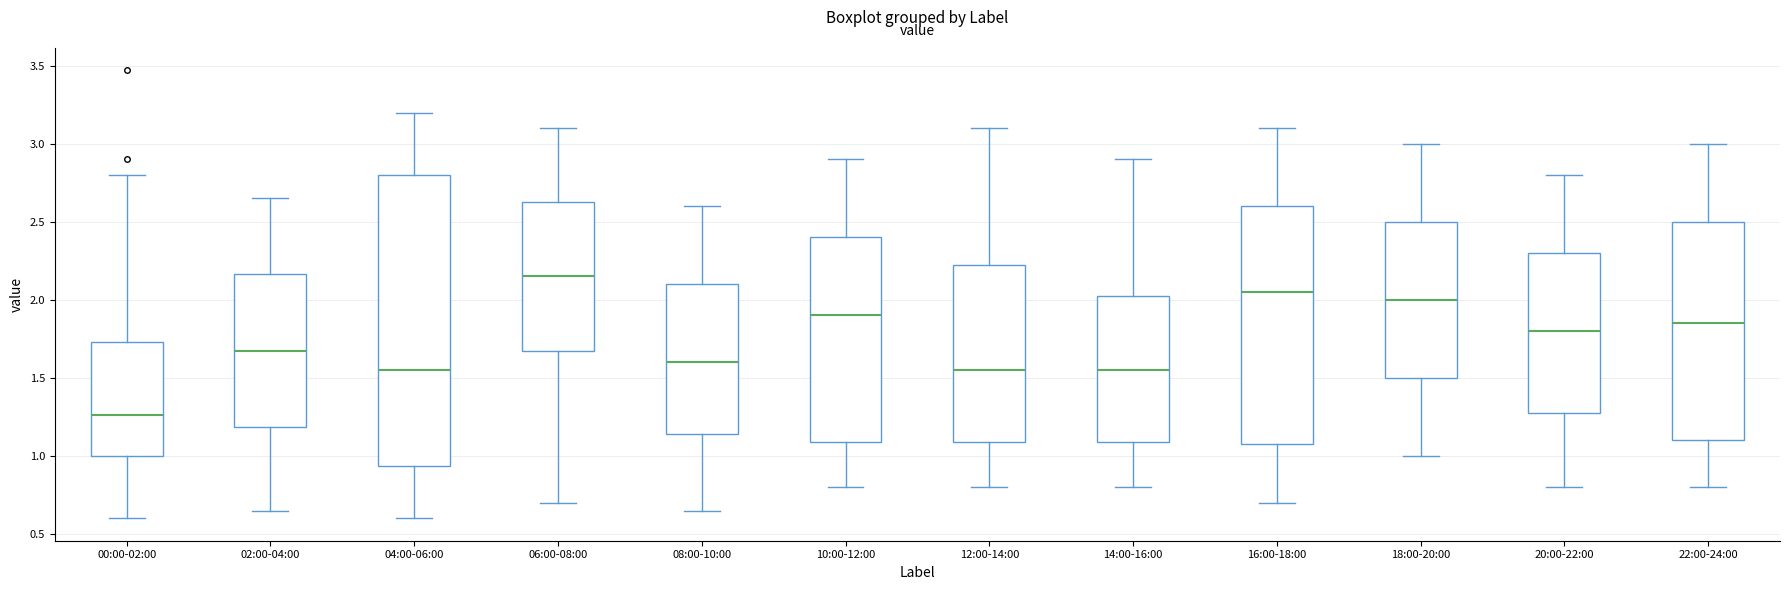

Which box is the tallest, from its lower edge to its upper edge?

04:00-06:00